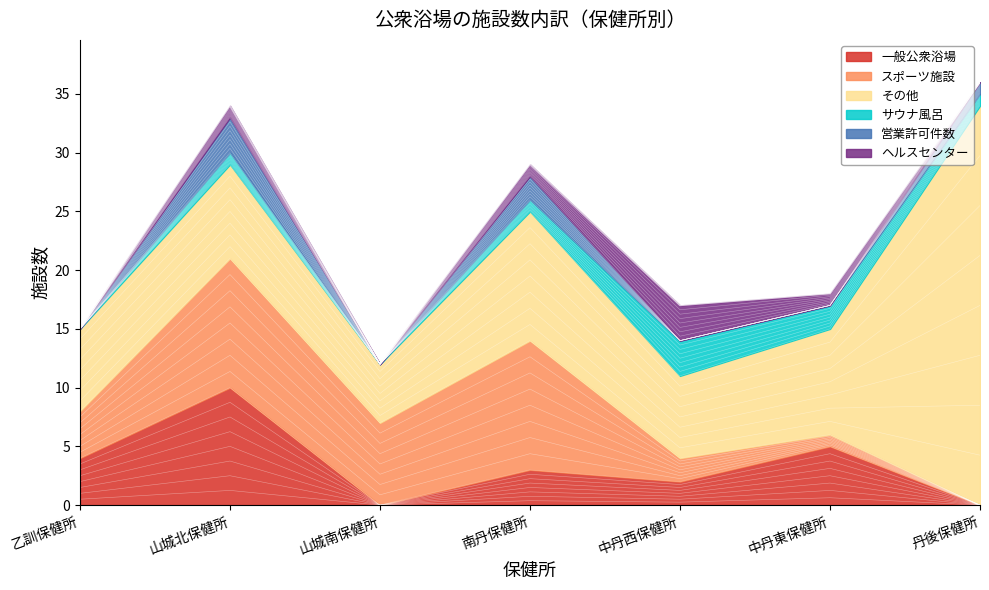

Is it true that サウナ風呂 equals 1 at 南丹保健所?

True